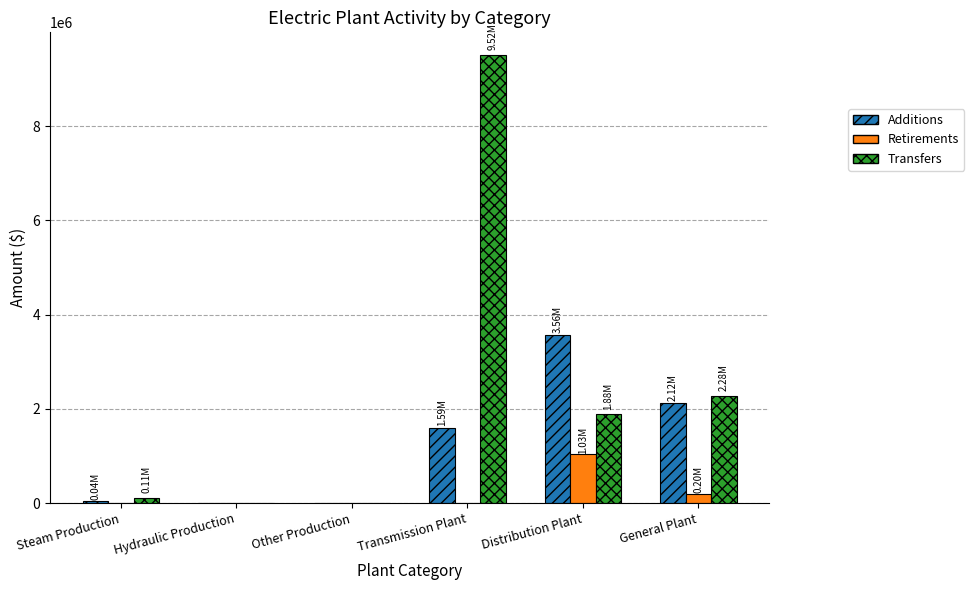

What is the total value across all series at Distribution Plant?

6478768.2